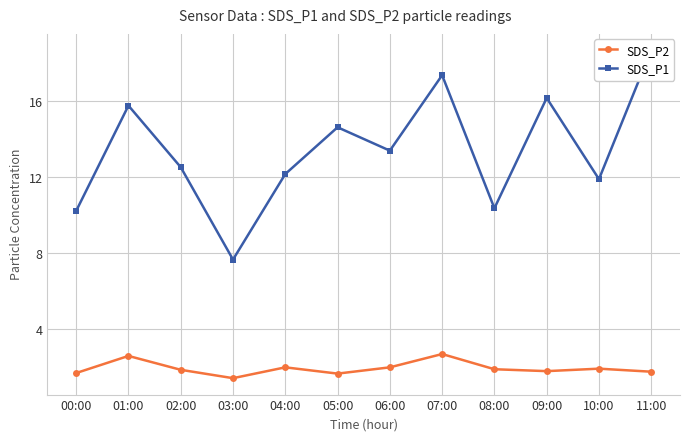

Rank the series by their average value, from highest to lowest.

SDS_P1, SDS_P2